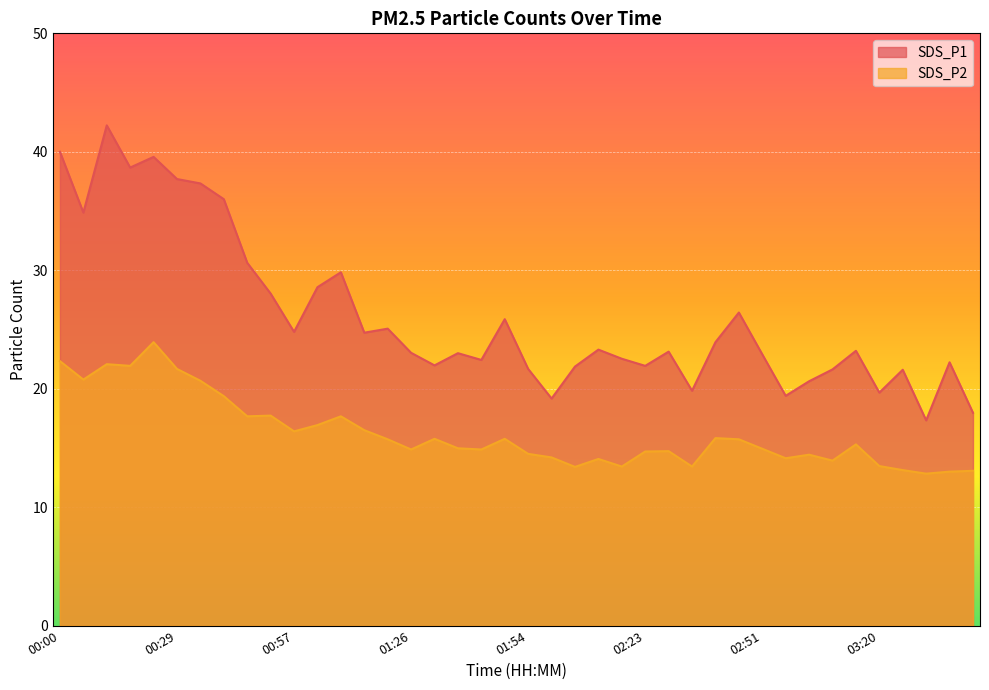

Reading left to right, what are all the values shown in this chart?

SDS_P1: 00:00=40.0	00:06=34.9	00:12=42.2	00:17=38.7	00:23=39.6	00:29=37.7	00:34=37.3	00:40=36.0	00:46=30.6	00:51=28.0	00:57=24.8	01:03=28.6	01:08=29.8	01:14=24.7	01:20=25.1	01:26=23.0	01:31=22.0	01:37=23.0	01:43=22.4	01:48=25.9	01:54=21.7	02:00=19.2	02:06=21.9	02:11=23.3	02:17=22.5	02:23=21.9	02:29=23.1	02:34=19.8	02:40=23.9	02:46=26.4	02:51=22.9	02:57=19.4	03:03=20.6	03:08=21.6	03:14=23.2	03:20=19.7	03:25=21.6	03:31=17.3	03:37=22.2	03:42=18.0
SDS_P2: 00:00=22.3	00:06=20.8	00:12=22.1	00:17=21.9	00:23=23.9	00:29=21.7	00:34=20.7	00:40=19.4	00:46=17.7	00:51=17.7	00:57=16.4	01:03=16.9	01:08=17.7	01:14=16.5	01:20=15.7	01:26=14.9	01:31=15.8	01:37=15.0	01:43=14.9	01:48=15.8	01:54=14.5	02:00=14.2	02:06=13.4	02:11=14.1	02:17=13.4	02:23=14.7	02:29=14.7	02:34=13.4	02:40=15.8	02:46=15.7	02:51=14.9	02:57=14.1	03:03=14.4	03:08=13.9	03:14=15.3	03:20=13.5	03:25=13.1	03:31=12.8	03:37=13.0	03:42=13.1